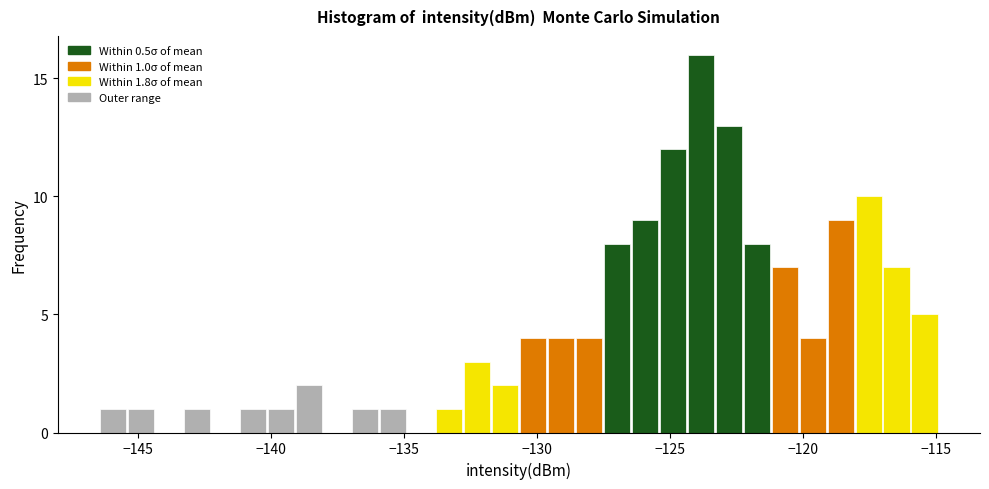

Read against the x-axis, roughly where is the centre of the tallest bar?

-124.0